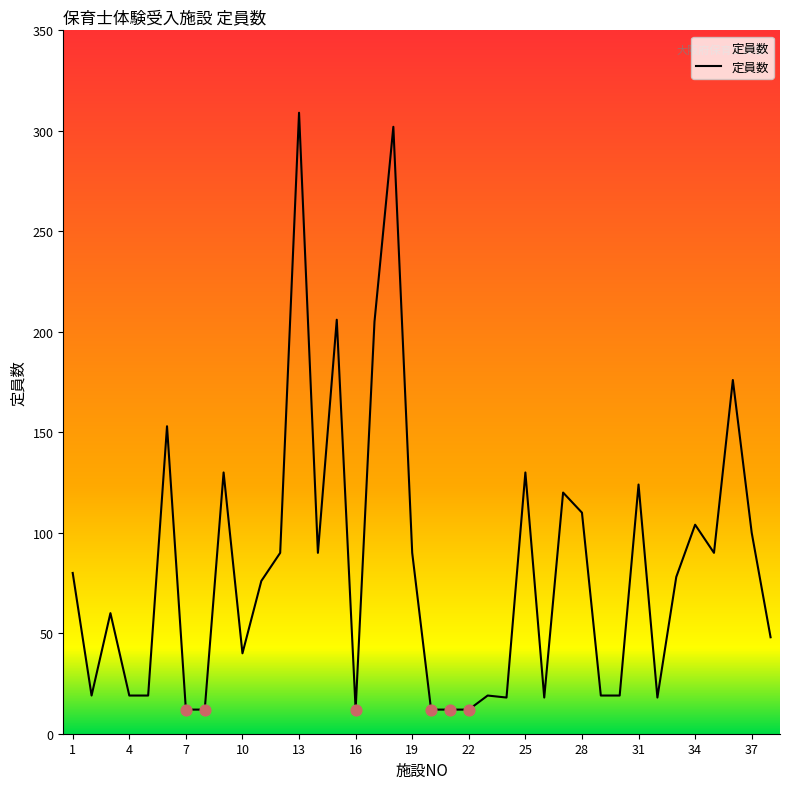

What is the minimum value shown in the chart?

12